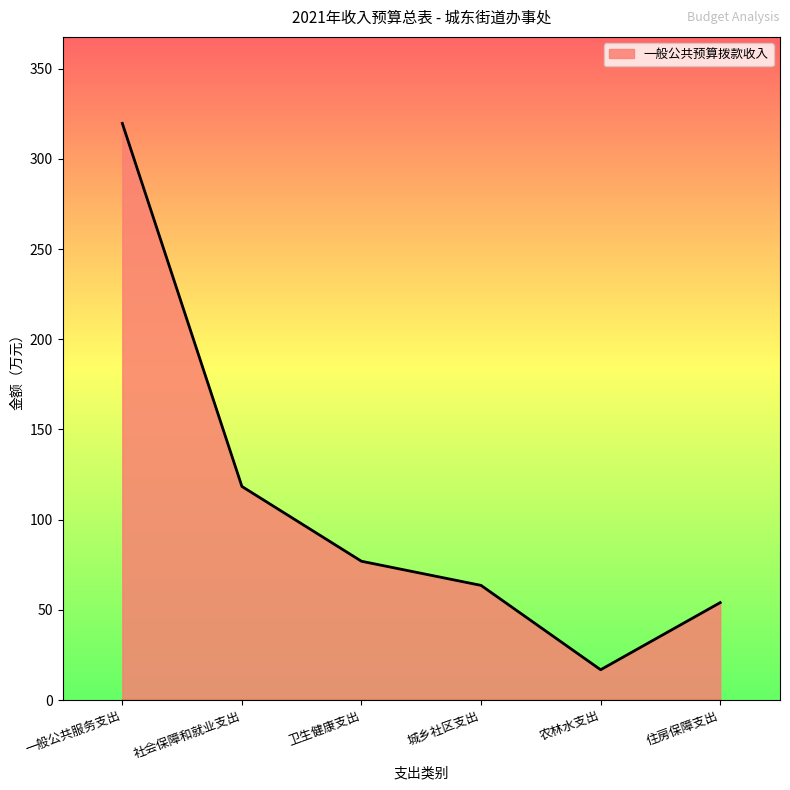

How many distinct data groups are displayed?

1